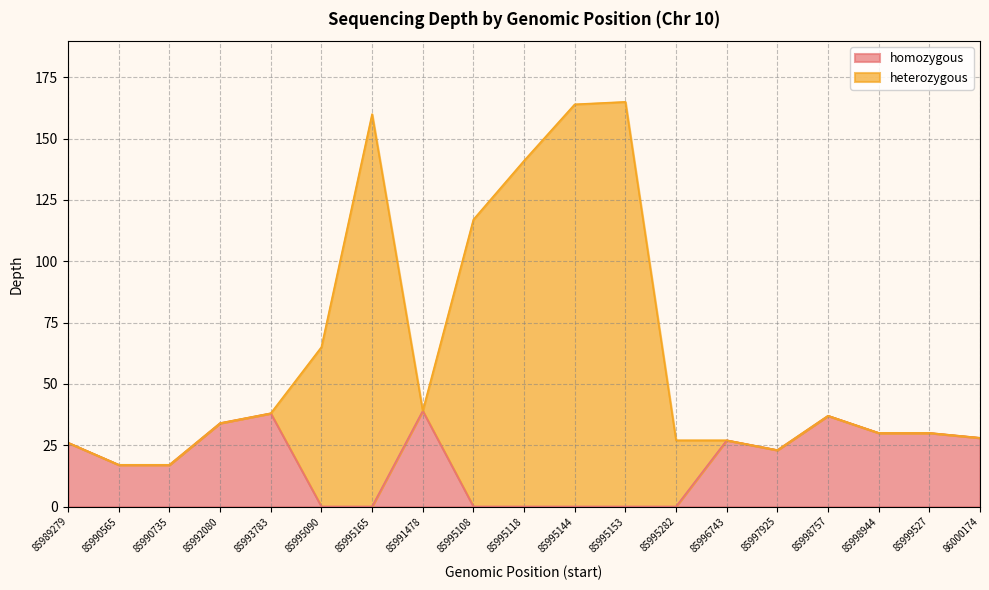

What is the label of the 19th point from the left?

86000174